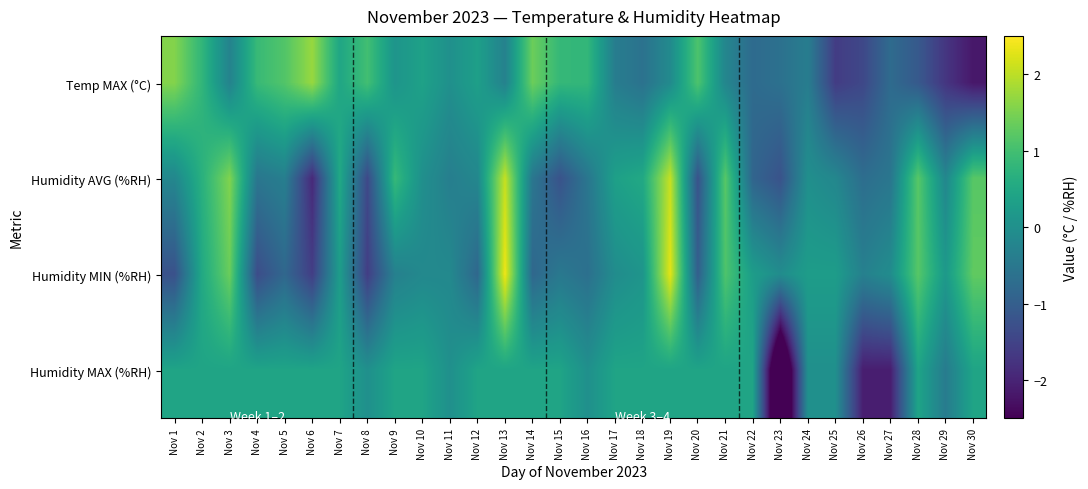

Which label corresponds to the smallest value in the chart?

Nov 23